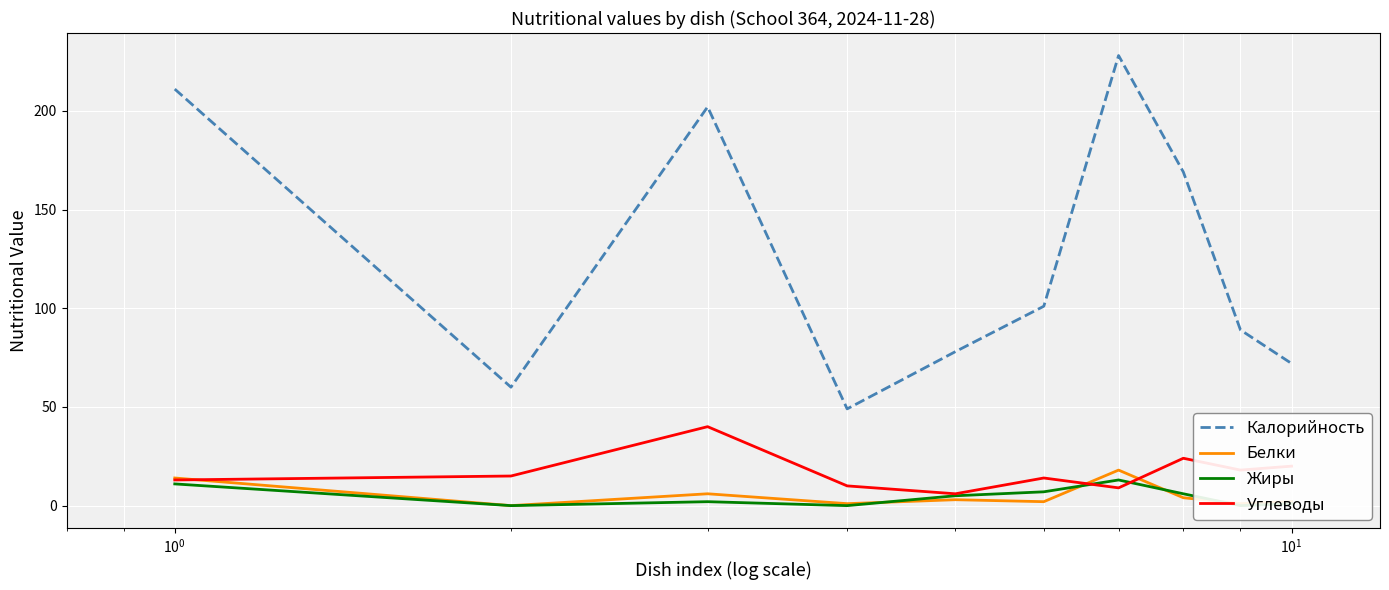

What are all the series names shown in the legend?

Калорийность, Белки, Жиры, Углеводы